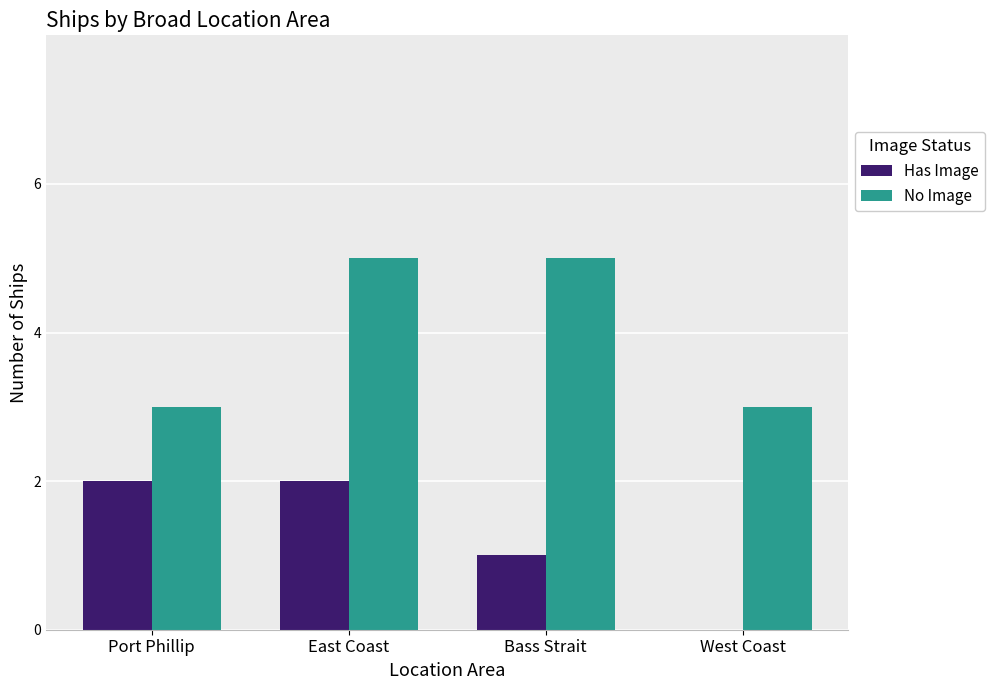

How many data points does each series have?

4